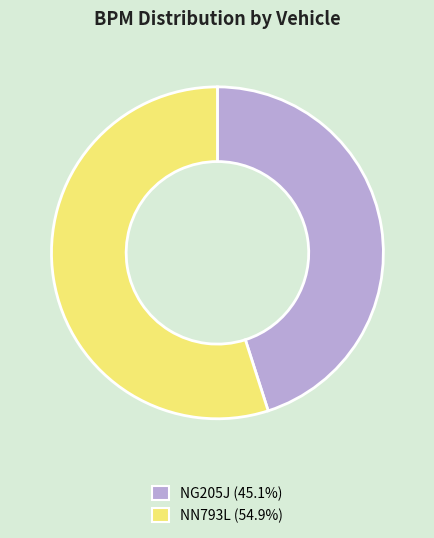

How many segments does this pie chart have?

2